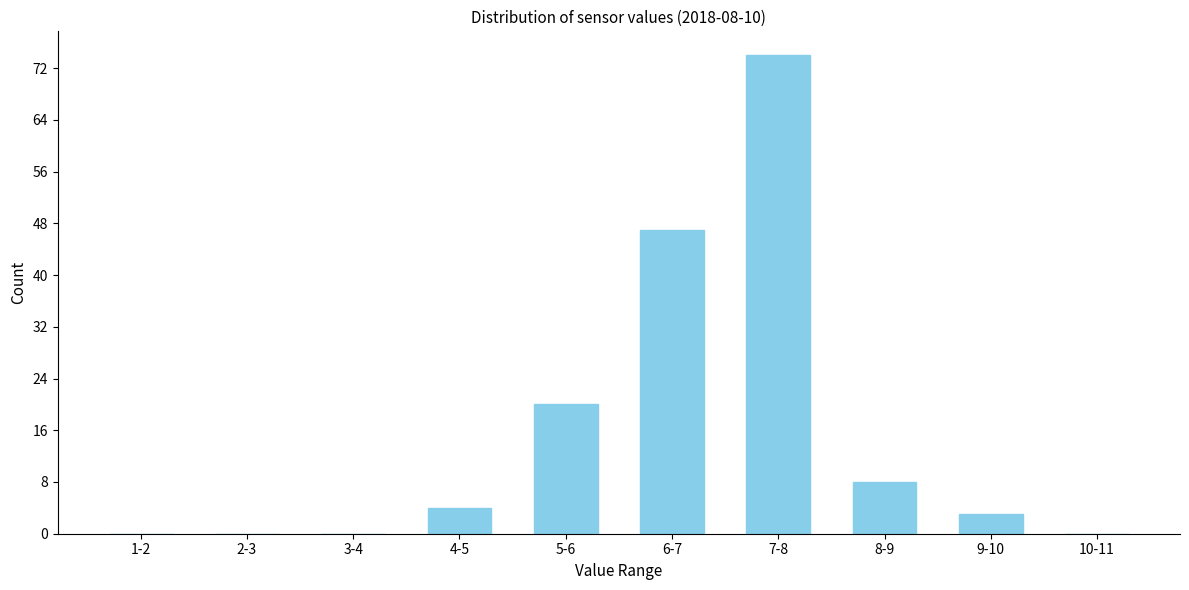

Reading left to right, list all the values displayed in this chart.

1-2=0	2-3=0	3-4=0	4-5=4	5-6=20	6-7=47	7-8=74	8-9=8	9-10=3	10-11=0